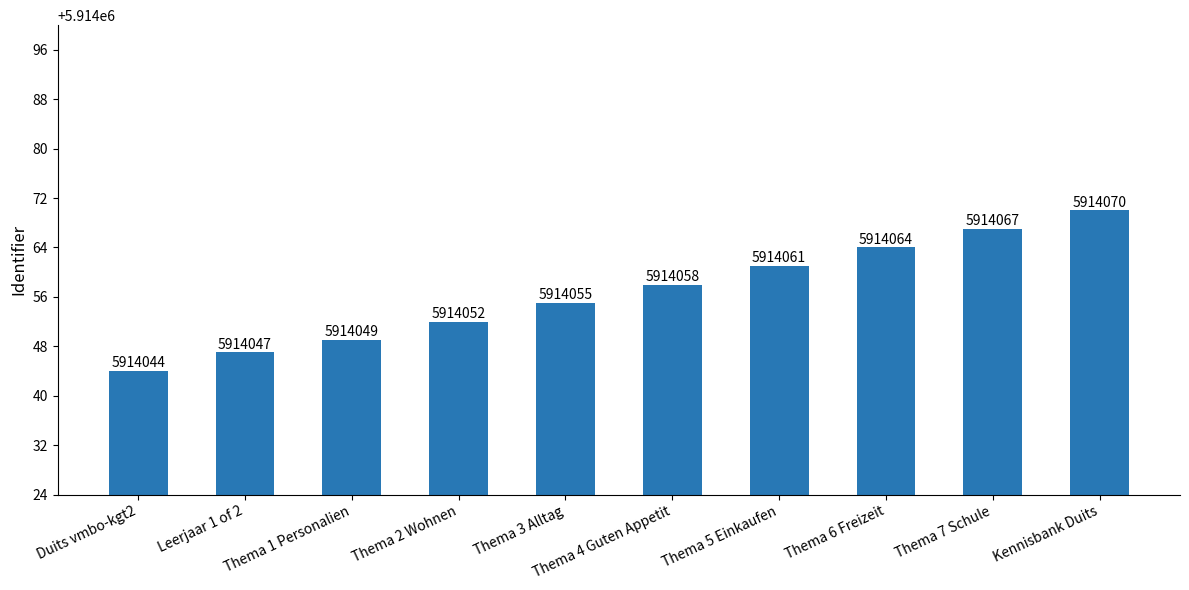

Which label corresponds to the largest value in the chart?

Kennisbank Duits